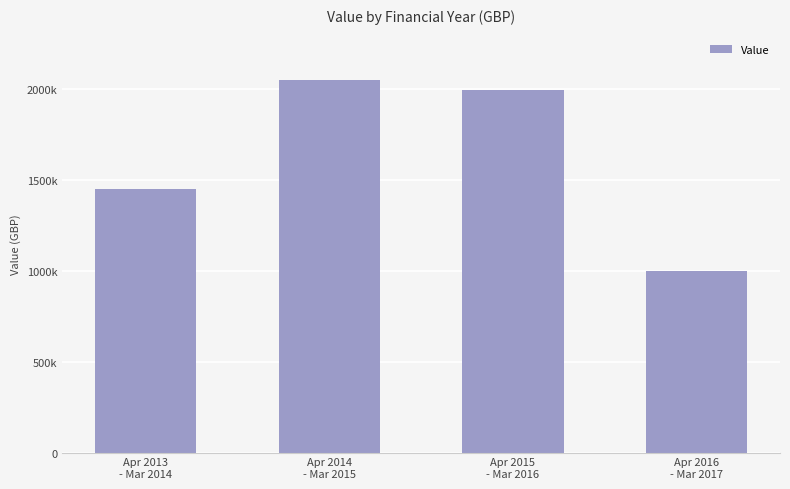

Does the chart contain any negative values?

No